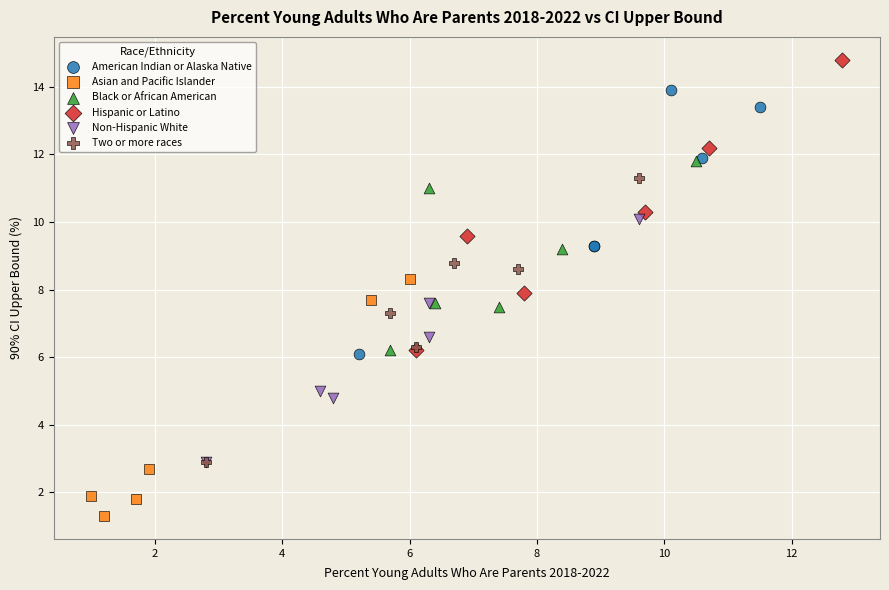

Which series contains the lowest Y value?

Asian and Pacific Islander